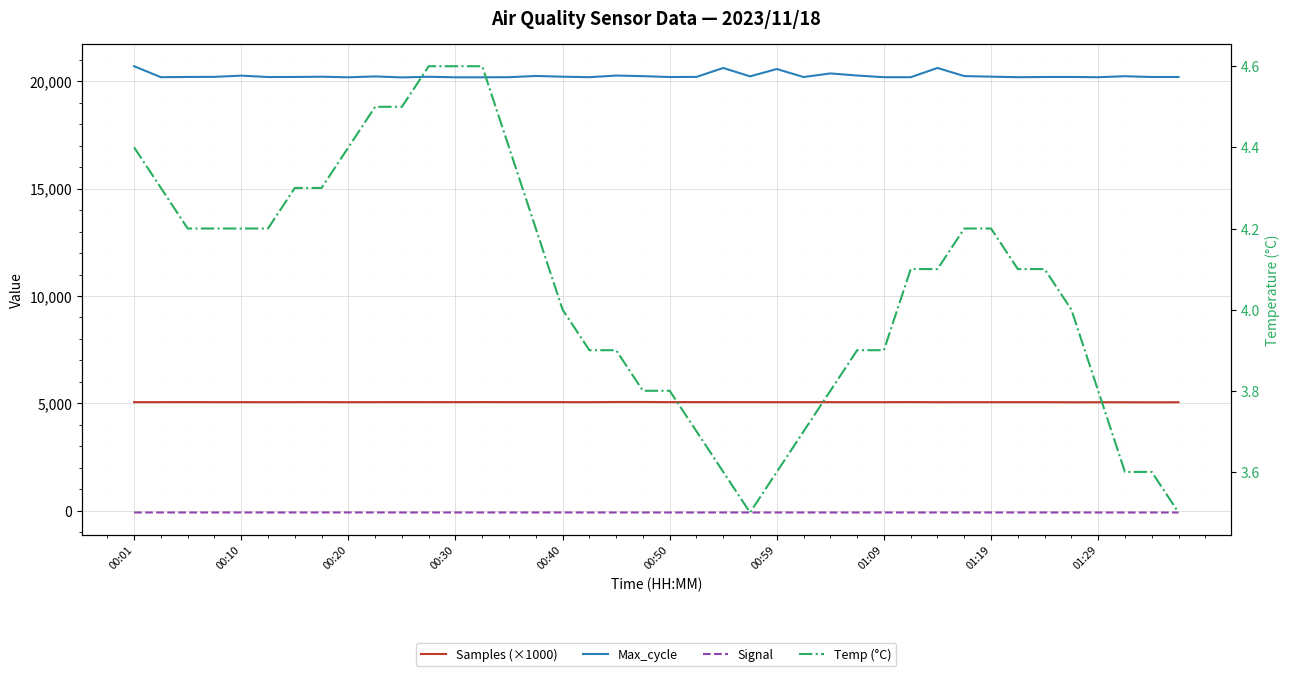

Is this an area chart (filled region under the line)?

No